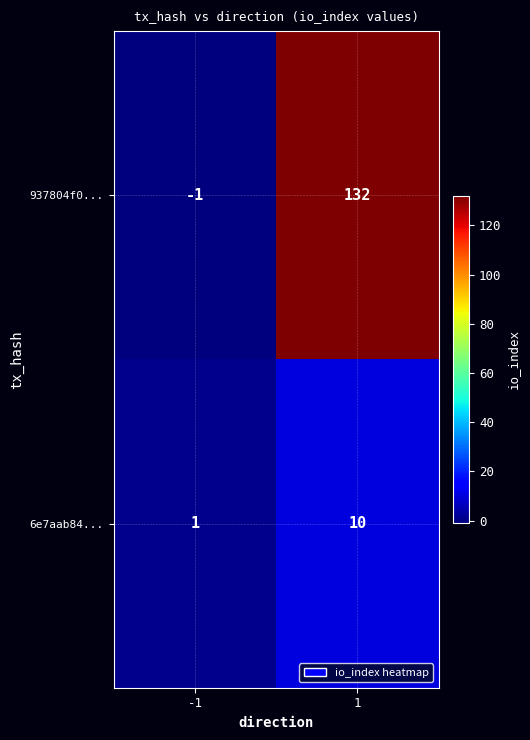

What is the maximum value shown in the chart?

132